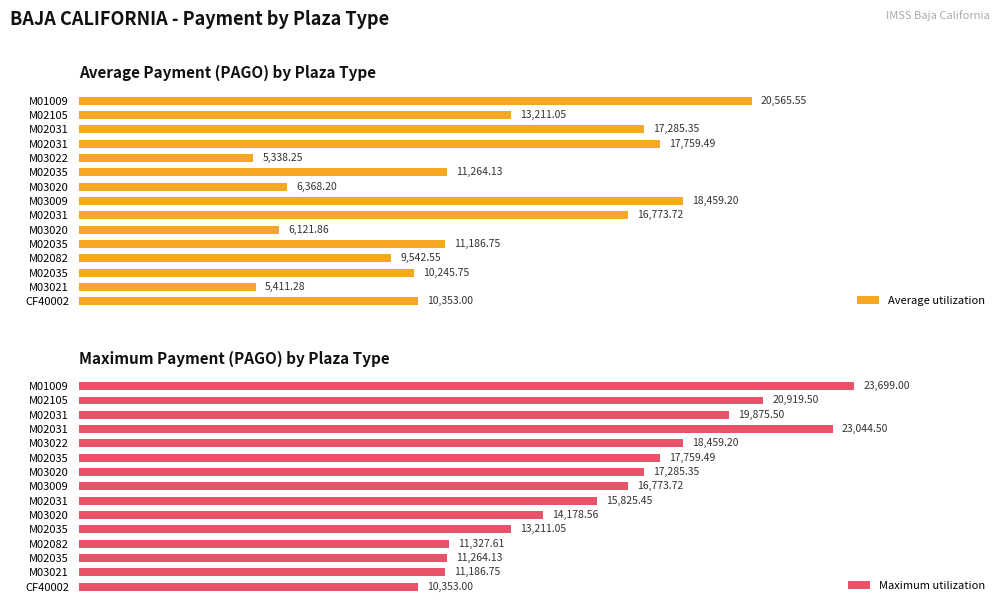

Between M02031 and M02035, which is larger?

M02031